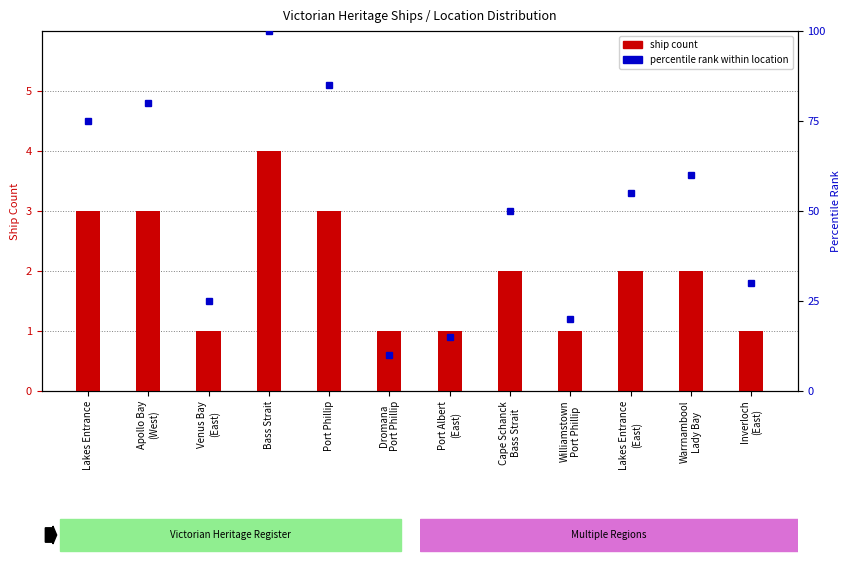

Rank the categories by percentile rank value from lowest to highest.

Dromana
Port Phillip, Port Albert
(East), Williamstown
Port Phillip, Venus Bay
(East), Inverloch
(East), Cape Schanck
Bass Strait, Lakes Entrance
(East), Warrnambool
Lady Bay, Lakes Entrance, Apollo Bay
(West), Port Phillip, Bass Strait